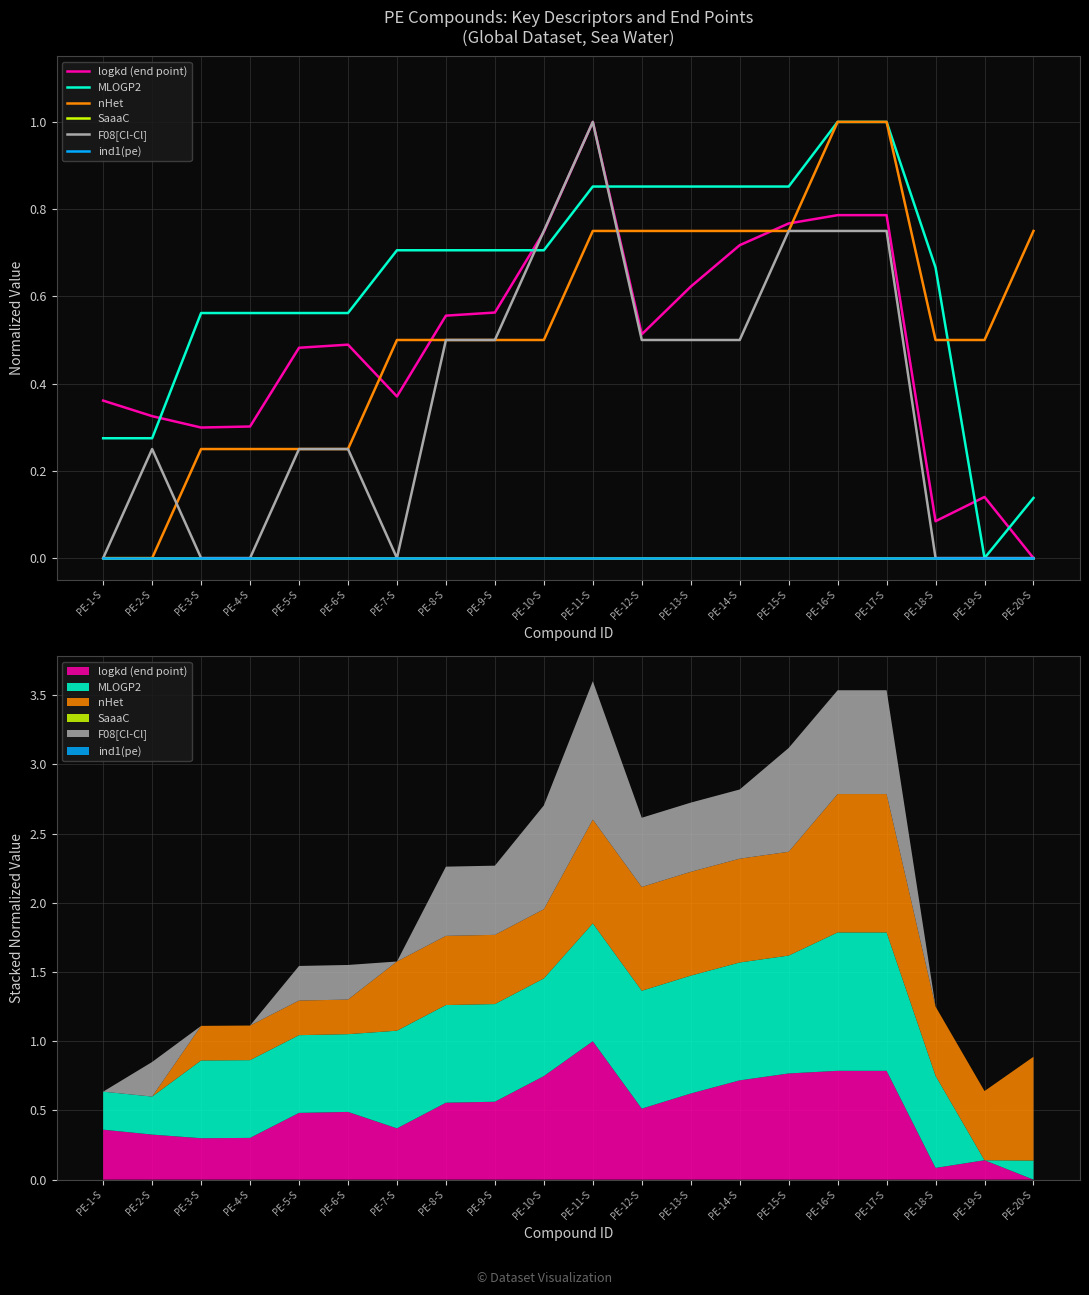

Reading left to right, transcribe all the data shown in this chart.

logkd (end point): PE-1-S=0.4	PE-2-S=0.3	PE-3-S=0.3	PE-4-S=0.3	PE-5-S=0.5	PE-6-S=0.5	PE-7-S=0.4	PE-8-S=0.6	PE-9-S=0.6	PE-10-S=0.7	PE-11-S=1.0	PE-12-S=0.5	PE-13-S=0.6	PE-14-S=0.7	PE-15-S=0.8	PE-16-S=0.8	PE-17-S=0.8	PE-18-S=0.1	PE-19-S=0.1	PE-20-S=0.0
MLOGP2: PE-1-S=0.3	PE-2-S=0.3	PE-3-S=0.6	PE-4-S=0.6	PE-5-S=0.6	PE-6-S=0.6	PE-7-S=0.7	PE-8-S=0.7	PE-9-S=0.7	PE-10-S=0.7	PE-11-S=0.9	PE-12-S=0.9	PE-13-S=0.9	PE-14-S=0.9	PE-15-S=0.9	PE-16-S=1.0	PE-17-S=1.0	PE-18-S=0.7	PE-19-S=0.0	PE-20-S=0.1
nHet: PE-1-S=0.0	PE-2-S=0.0	PE-3-S=0.2	PE-4-S=0.2	PE-5-S=0.2	PE-6-S=0.2	PE-7-S=0.5	PE-8-S=0.5	PE-9-S=0.5	PE-10-S=0.5	PE-11-S=0.8	PE-12-S=0.8	PE-13-S=0.8	PE-14-S=0.8	PE-15-S=0.8	PE-16-S=1.0	PE-17-S=1.0	PE-18-S=0.5	PE-19-S=0.5	PE-20-S=0.8
SaaaC: PE-1-S=0.0	PE-2-S=0.0	PE-3-S=0.0	PE-4-S=0.0	PE-5-S=0.0	PE-6-S=0.0	PE-7-S=0.0	PE-8-S=0.0	PE-9-S=0.0	PE-10-S=0.0	PE-11-S=0.0	PE-12-S=0.0	PE-13-S=0.0	PE-14-S=0.0	PE-15-S=0.0	PE-16-S=0.0	PE-17-S=0.0	PE-18-S=0.0	PE-19-S=0.0	PE-20-S=0.0
F08[Cl-Cl]: PE-1-S=0.0	PE-2-S=0.2	PE-3-S=0.0	PE-4-S=0.0	PE-5-S=0.2	PE-6-S=0.2	PE-7-S=0.0	PE-8-S=0.5	PE-9-S=0.5	PE-10-S=0.8	PE-11-S=1.0	PE-12-S=0.5	PE-13-S=0.5	PE-14-S=0.5	PE-15-S=0.8	PE-16-S=0.8	PE-17-S=0.8	PE-18-S=0.0	PE-19-S=0.0	PE-20-S=0.0
ind1(pe): PE-1-S=0.0	PE-2-S=0.0	PE-3-S=0.0	PE-4-S=0.0	PE-5-S=0.0	PE-6-S=0.0	PE-7-S=0.0	PE-8-S=0.0	PE-9-S=0.0	PE-10-S=0.0	PE-11-S=0.0	PE-12-S=0.0	PE-13-S=0.0	PE-14-S=0.0	PE-15-S=0.0	PE-16-S=0.0	PE-17-S=0.0	PE-18-S=0.0	PE-19-S=0.0	PE-20-S=0.0